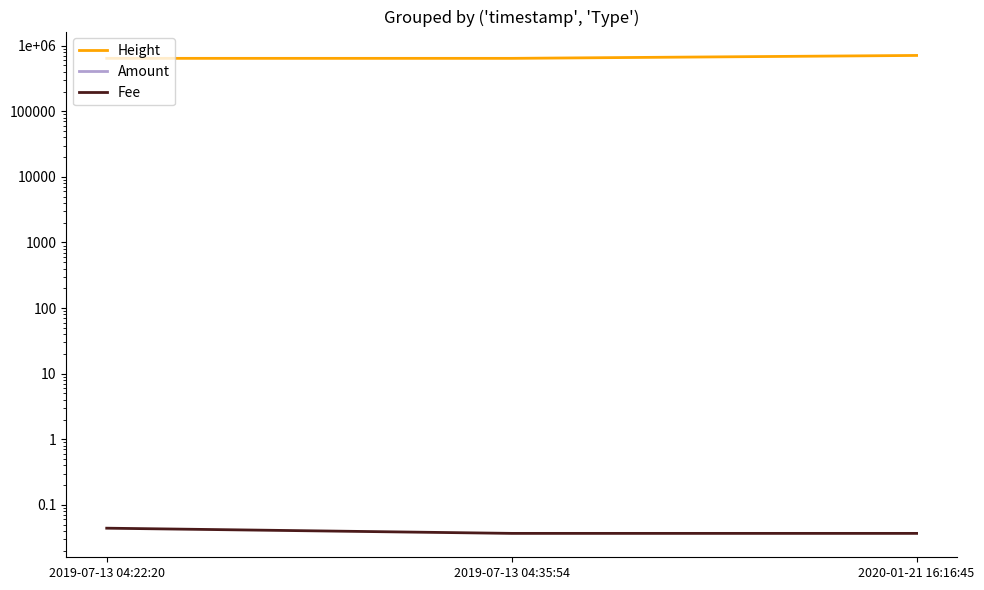

Rank the series by their maximum value, from highest to lowest.

Height, Fee, Amount